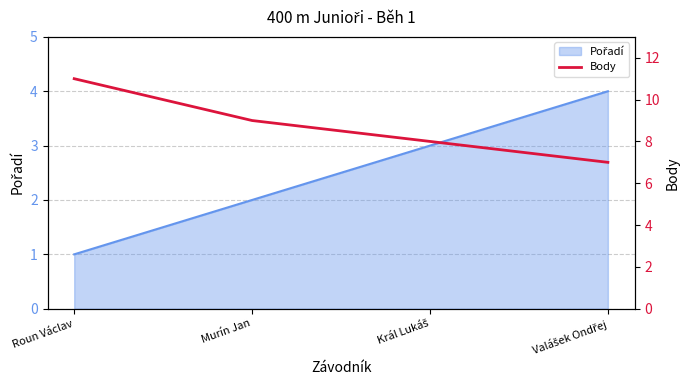

What is the average value?

9